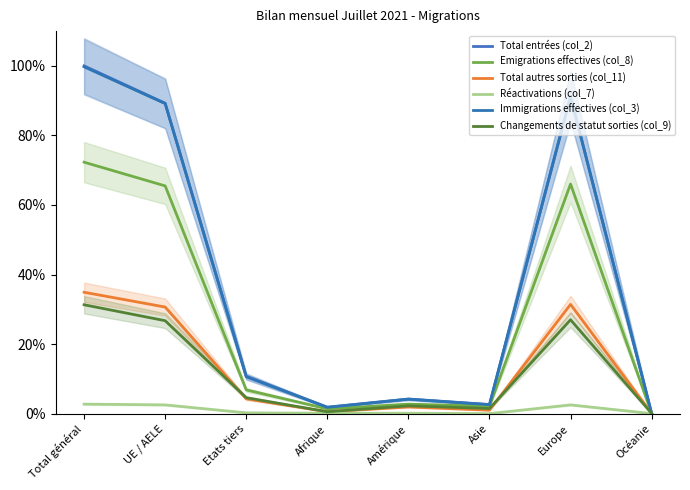

At which category is the sum across all series the highest?

Total général